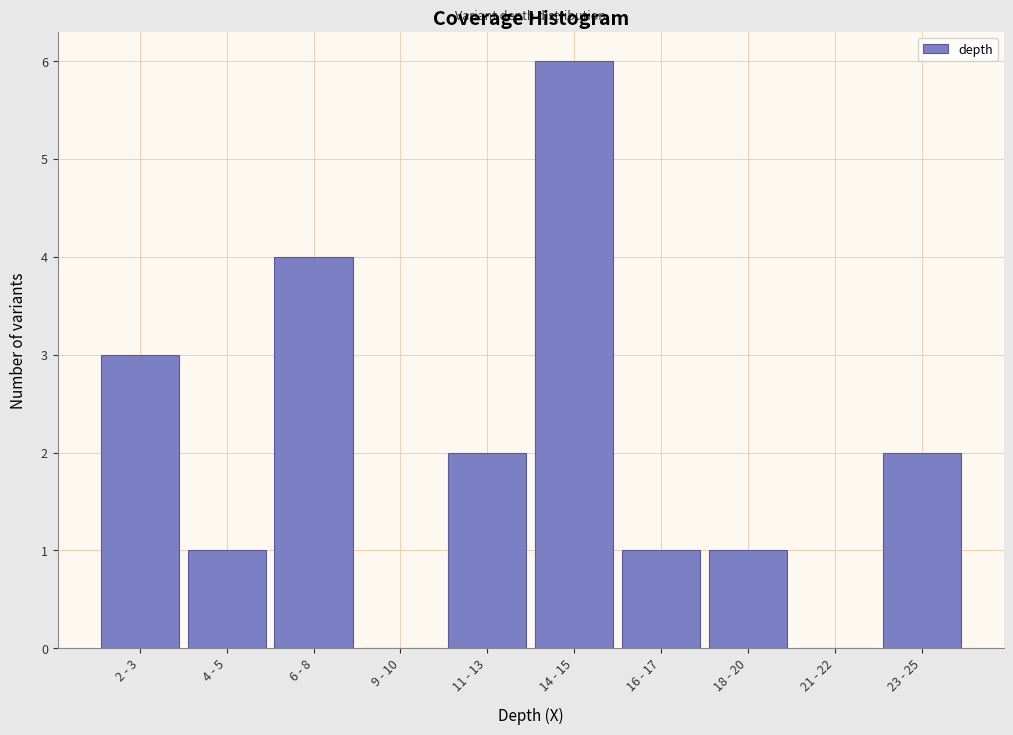

Reading left to right, transcribe all the data shown in this chart.

2 - 3=3	4 - 5=1	6 - 8=4	9 - 10=0	11 - 13=2	14 - 15=6	16 - 17=1	18 - 20=1	21 - 22=0	23 - 25=2